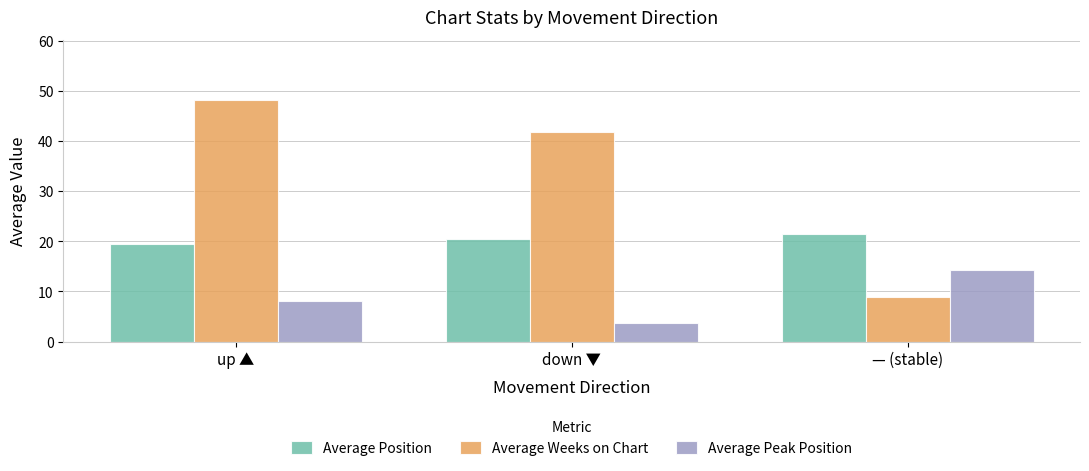

What is the approximate value of Average Peak Position at up ▲?

8.1